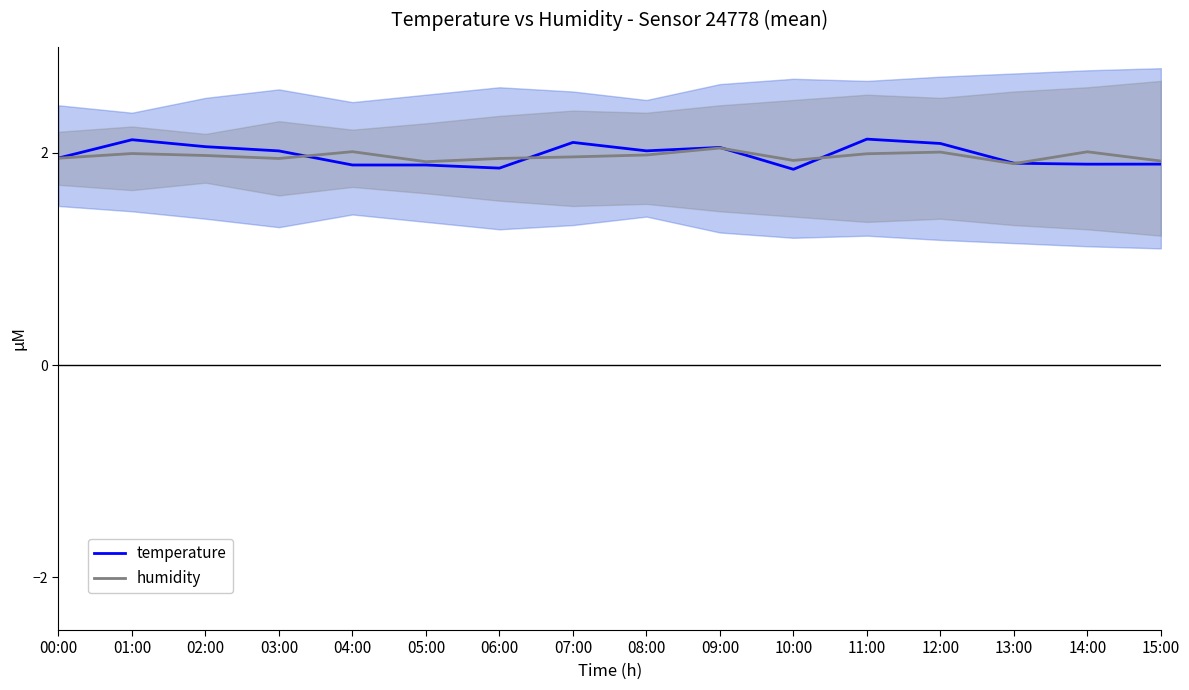

What is the label of the 1st point from the right?

15:00